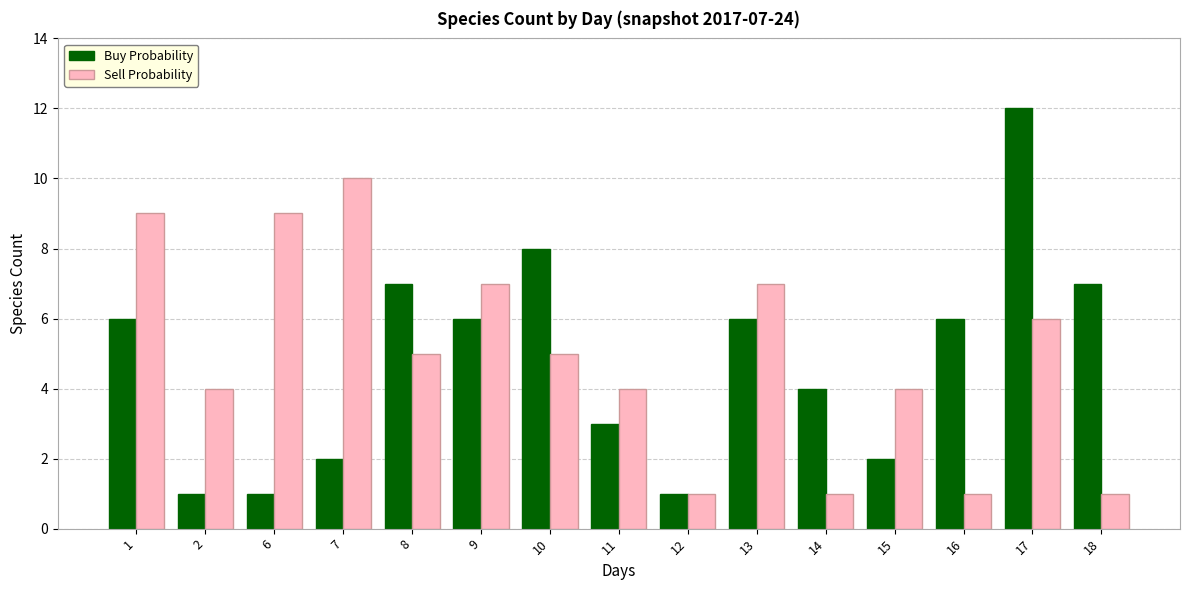

How many data points in Sell Probability are less than 5?

7